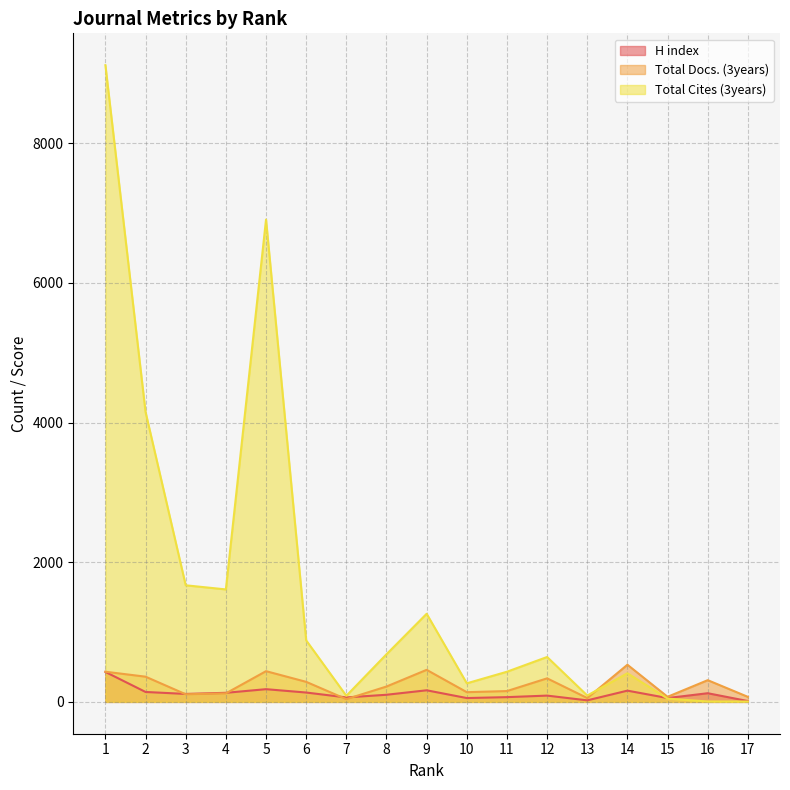

Reading right to left, list all the values displayed in this chart.

H index: 12	124	55	161	22	90	68	55	166	102	64	134	182	130	114	142	429
Total Docs. (3years): 72	311	73	532	55	337	155	139	459	220	39	287	440	122	109	361	432
Total Cites (3years): 5	6	47	410	91	643	432	266	1262	682	87	881	6908	1611	1670	4151	9120